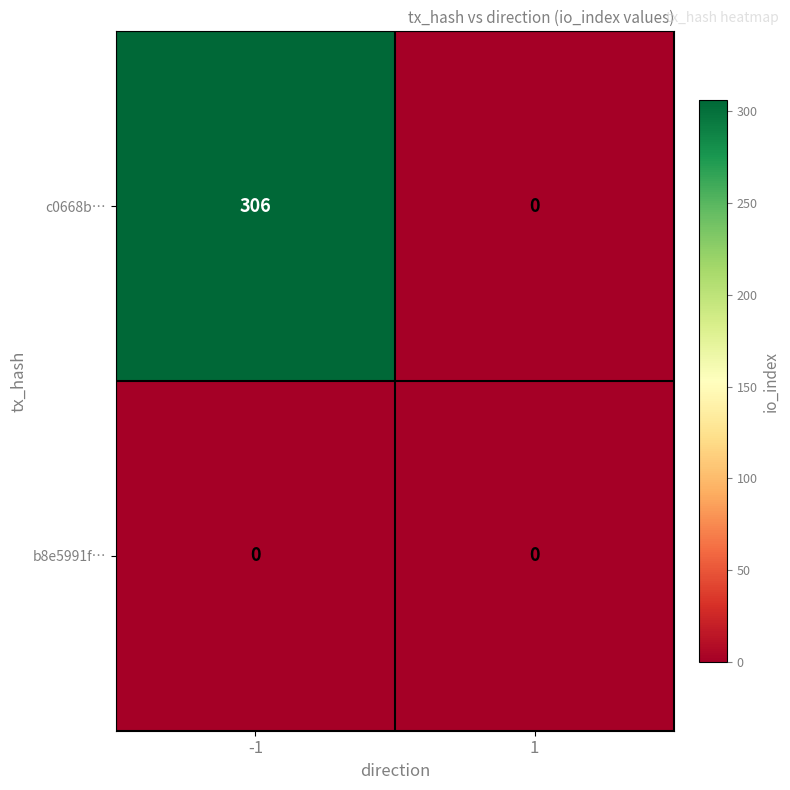

The value of c0668b… at 1 is 0. True or false?

True